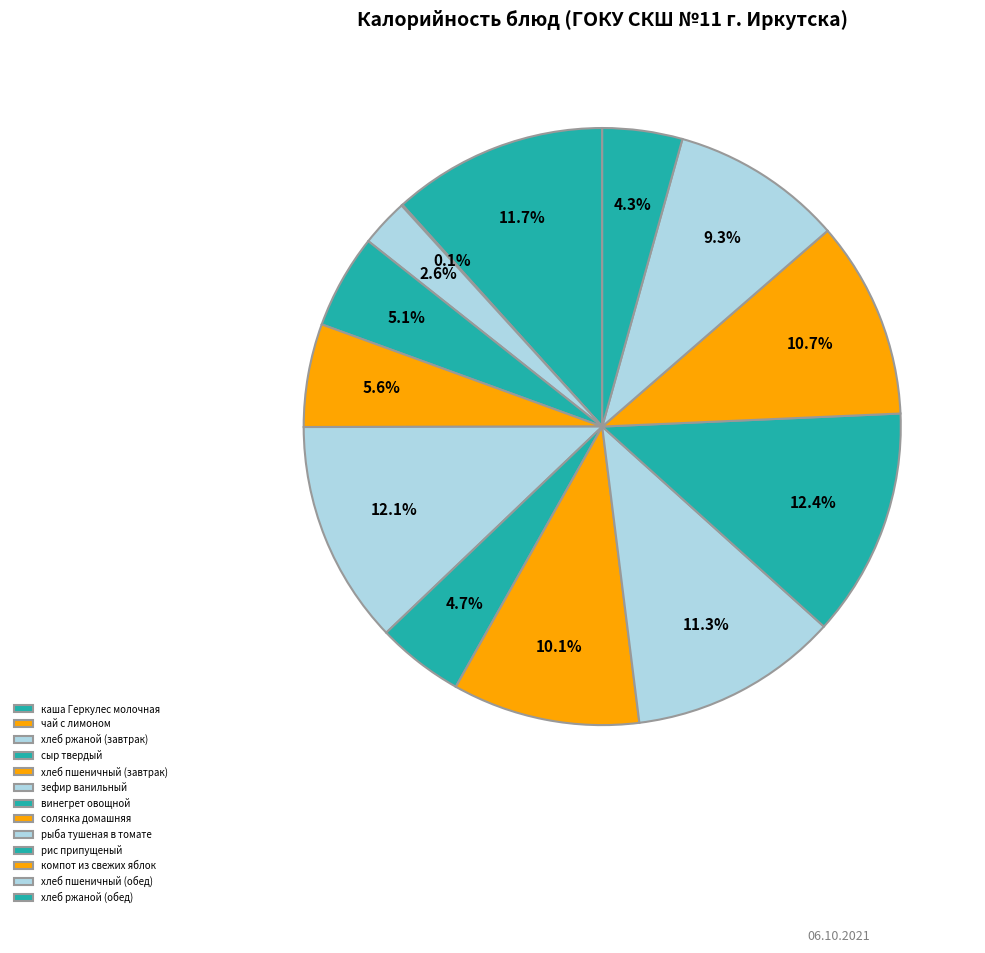

Which slice is the largest?

рис припущеный